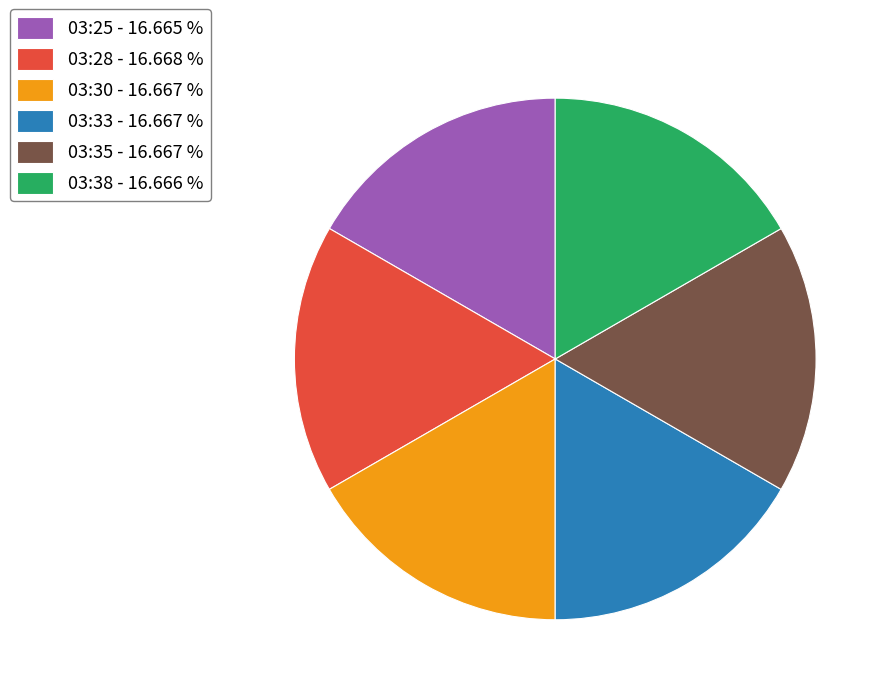

Do 03:38 - 16.666 % and 03:25 - 16.665 % together represent more than half of the pie?

No